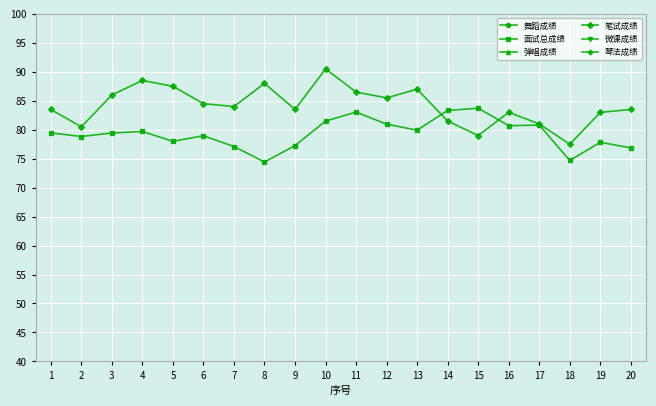

Count the number of categories in the chart.

20